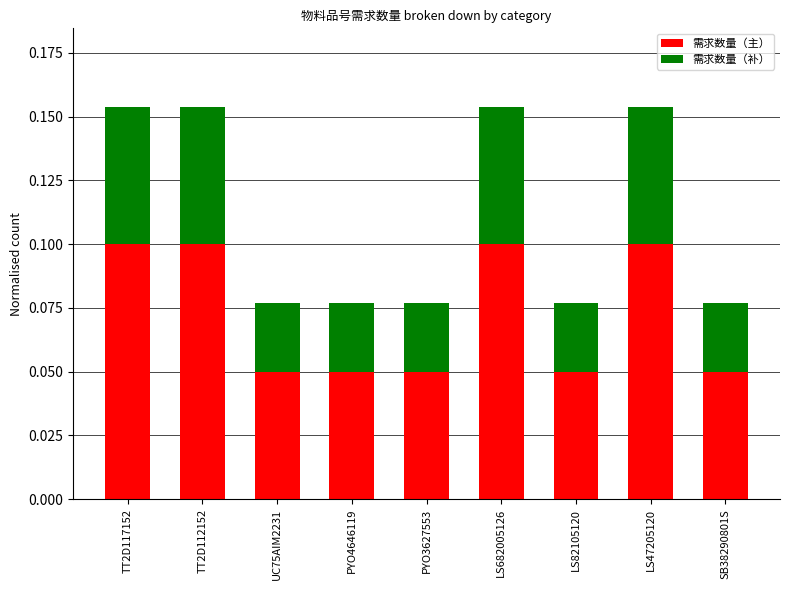

Is it true that 需求数量（主） equals 0.1 at LS82105120?

True